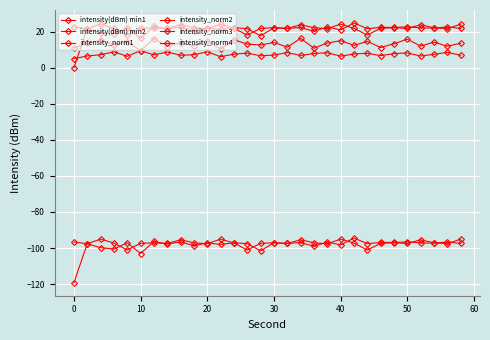

True or false: intensity_norm2 and intensity(dBm) min2 intersect in this chart.

False